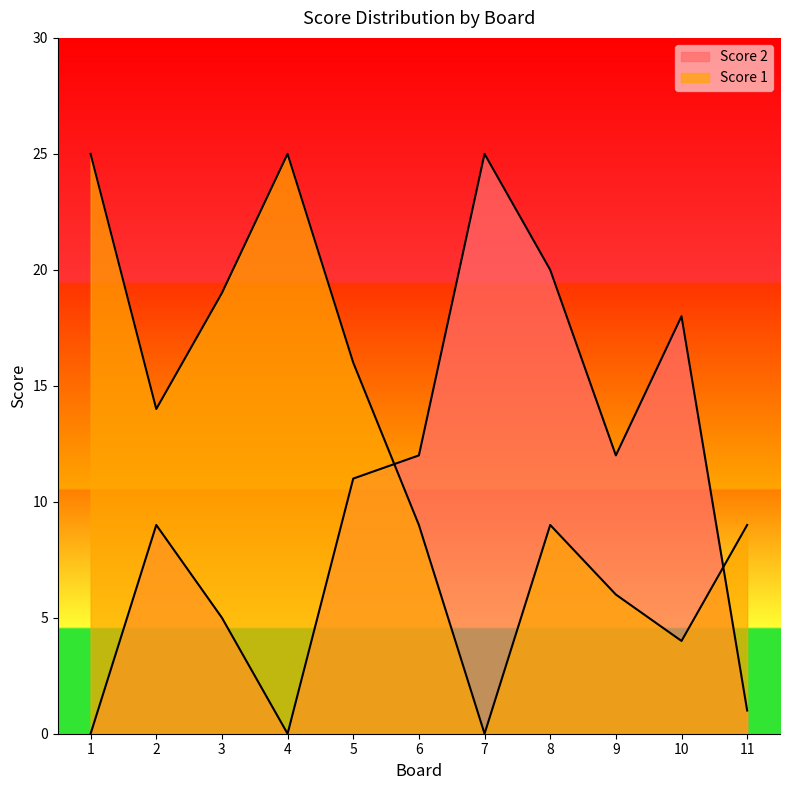

At which category does Score 2 reach its first local peak?

2